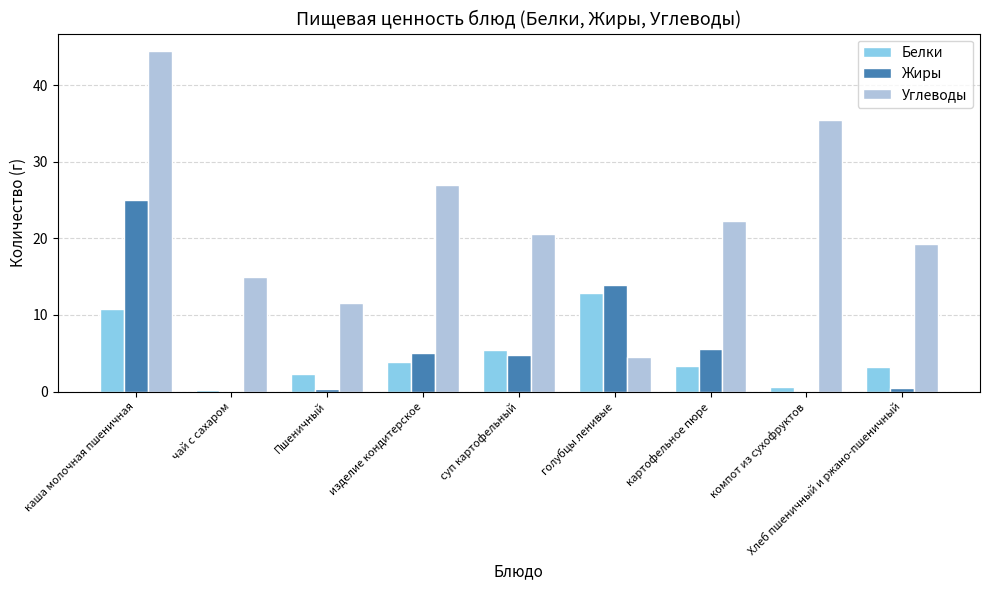

Where does the Углеводы series first go above 20?

каша молочная пшеничная